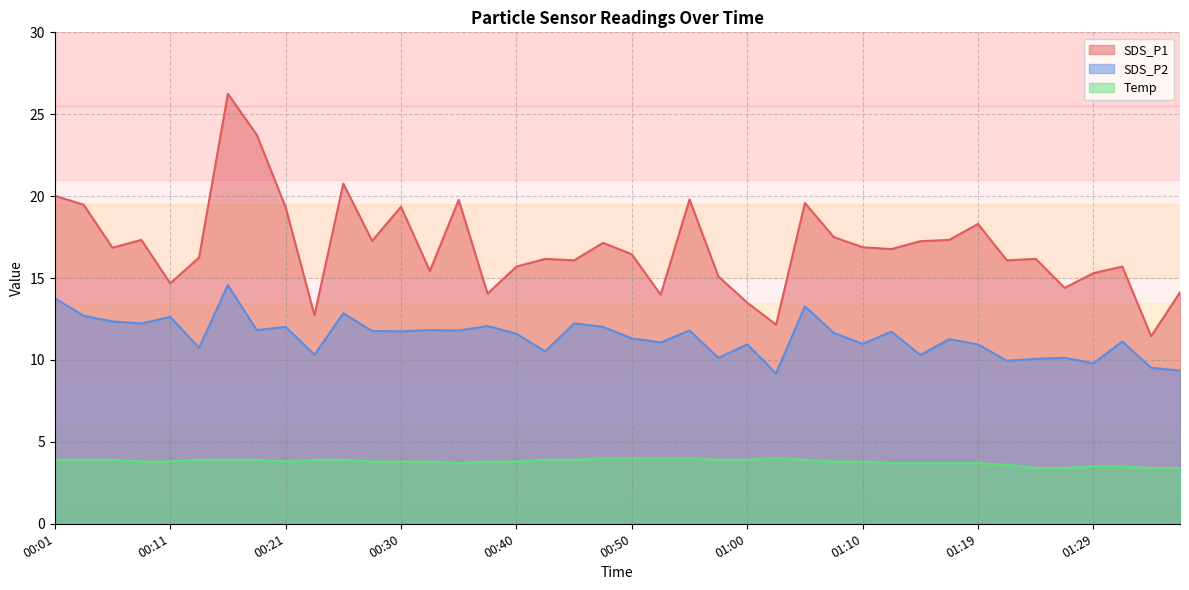

The value of Temp at 00:16 is 0.9. True or false?

False